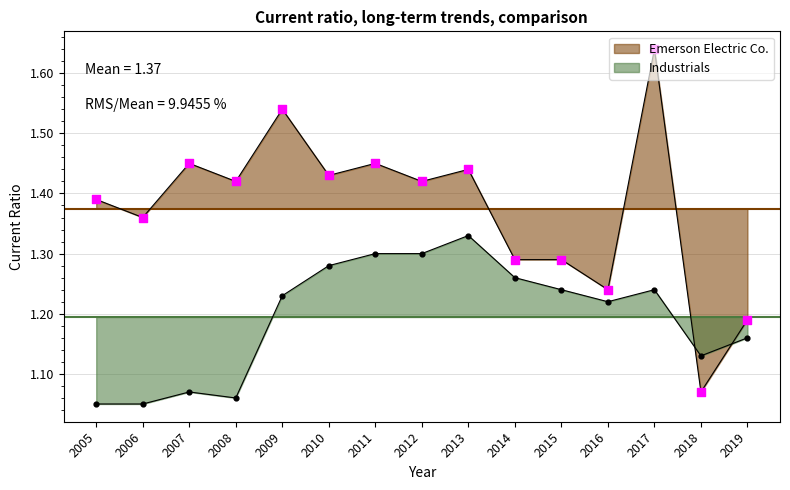

What is the total value across all series at 2016?

2.5